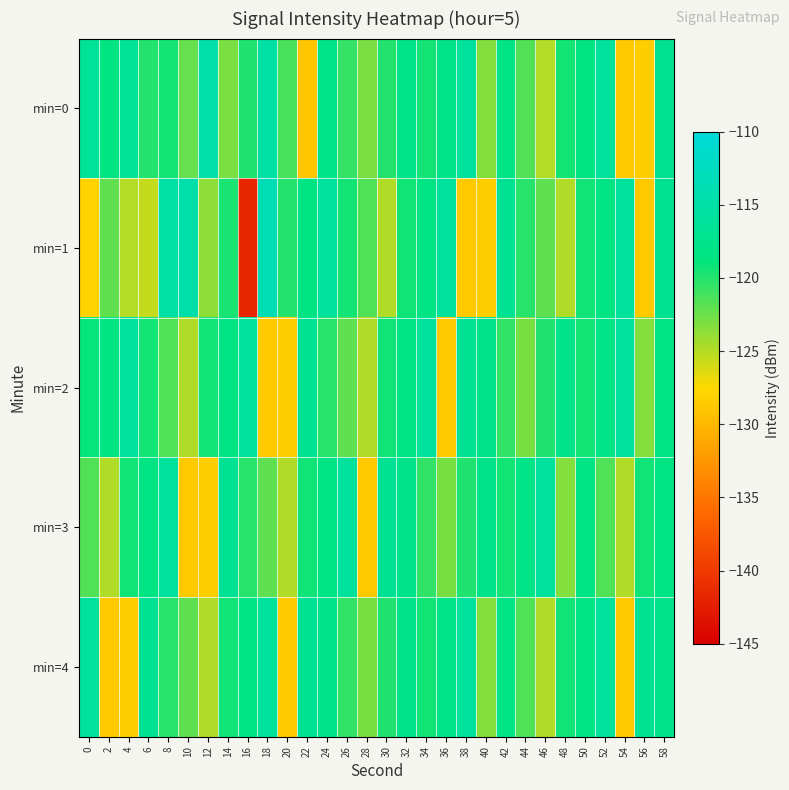

At which category does the chart reach its peak across all series?

18